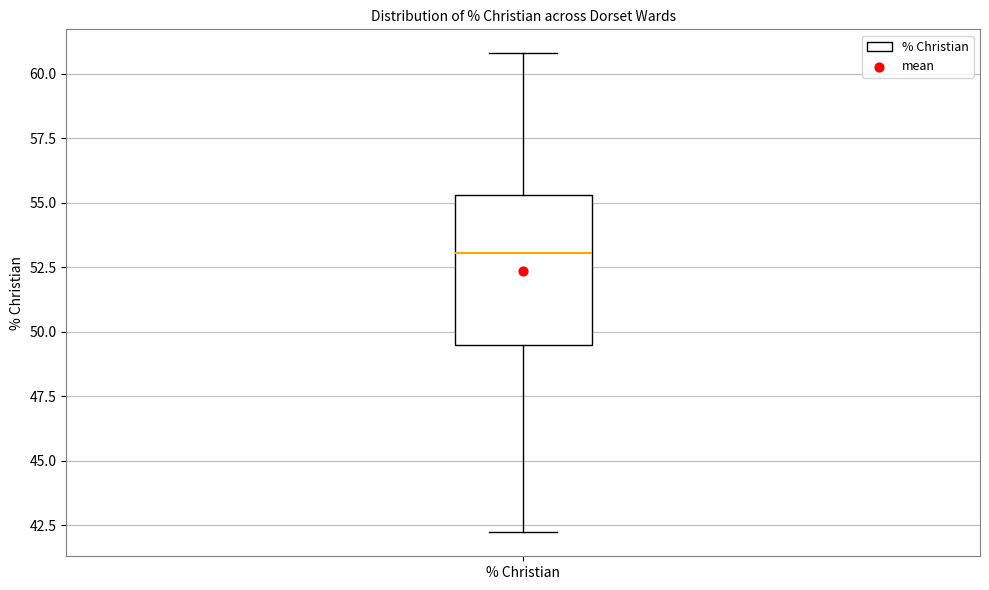

Read this box plot against the y-axis: the position of the median line, the range covered by the box, and the ends of both whiskers. The values are not printed on the chart, so give them approximately, as read against the axis.

median 53.0, box 49.5 to 55.5, whiskers 42.0 to 61.0